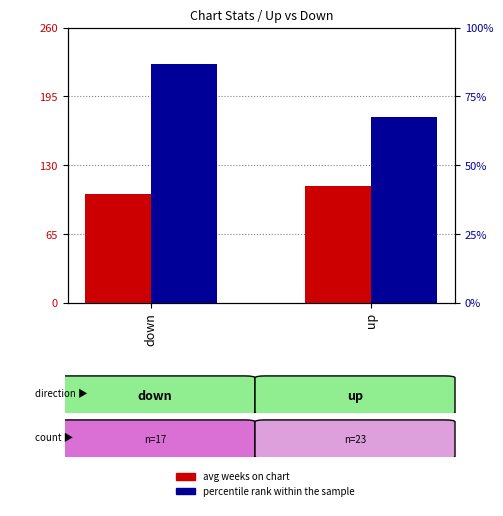

Are the bars horizontal?

No